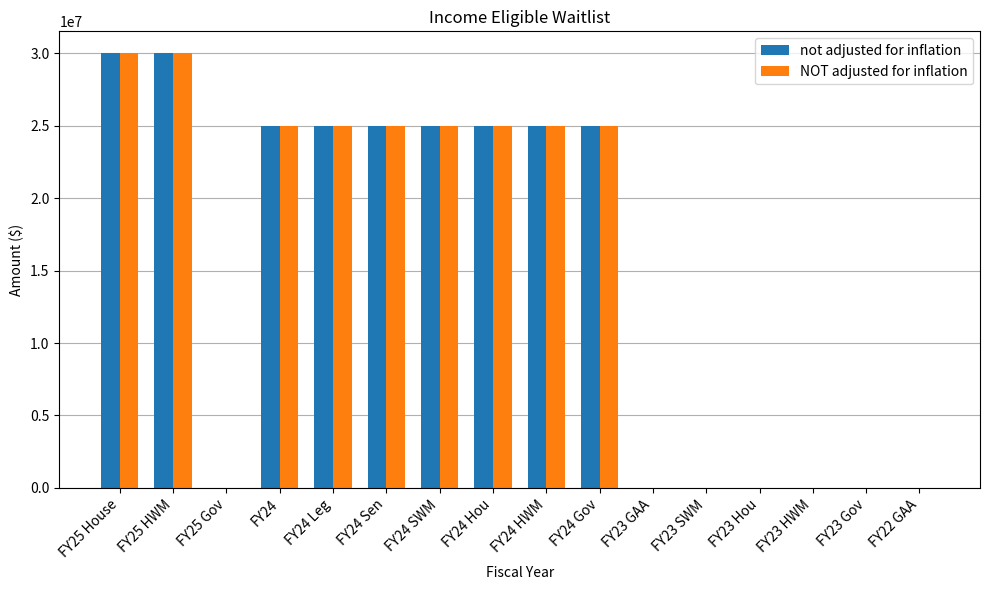

Are the bars horizontal?

No